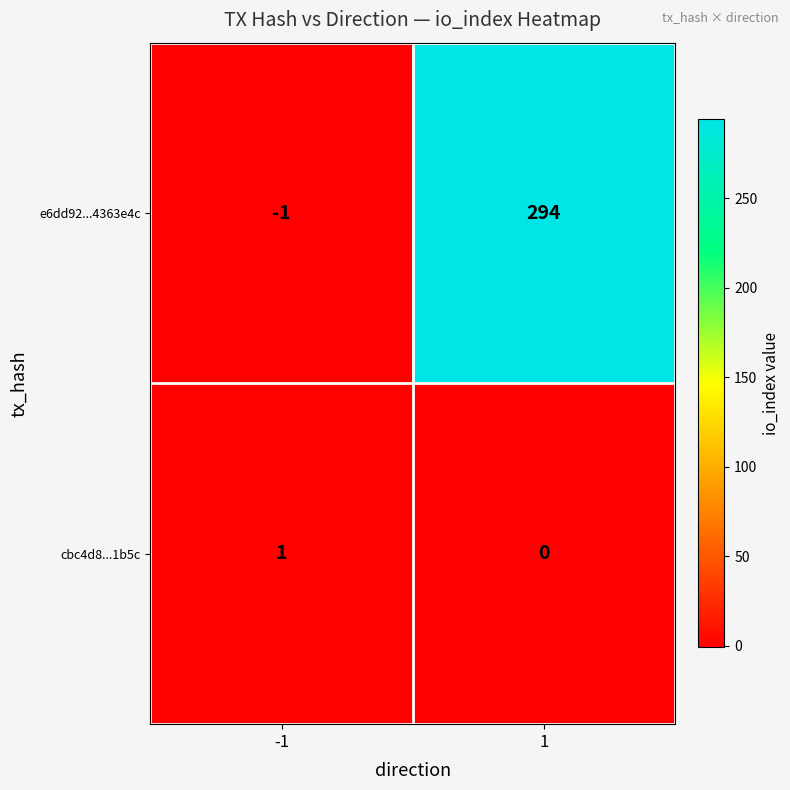

Which series has the largest total across all categories?

e6dd92...4363e4c